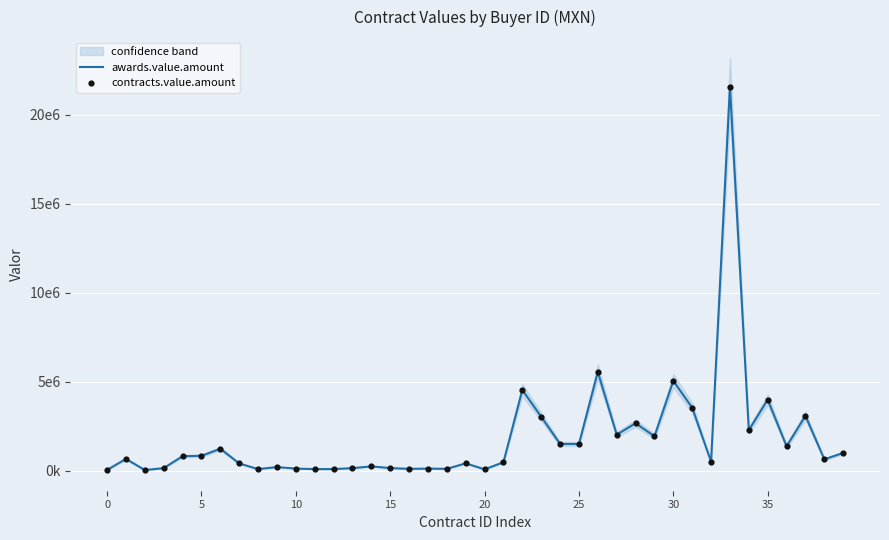

Which series has the largest Y range (max minus min)?

awards.value.amount